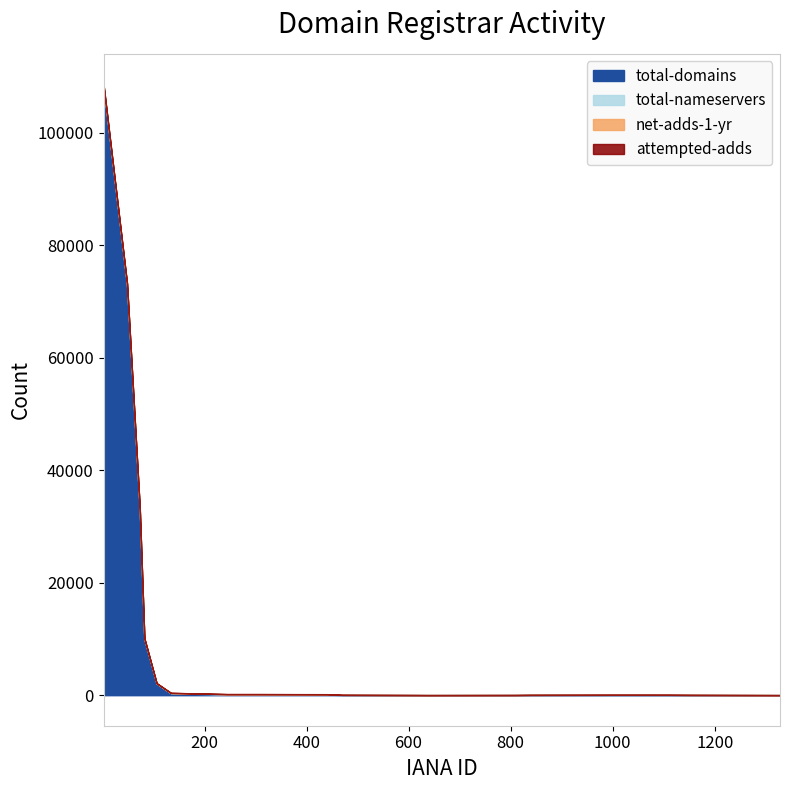

What is the maximum value for total-domains?

108229.7